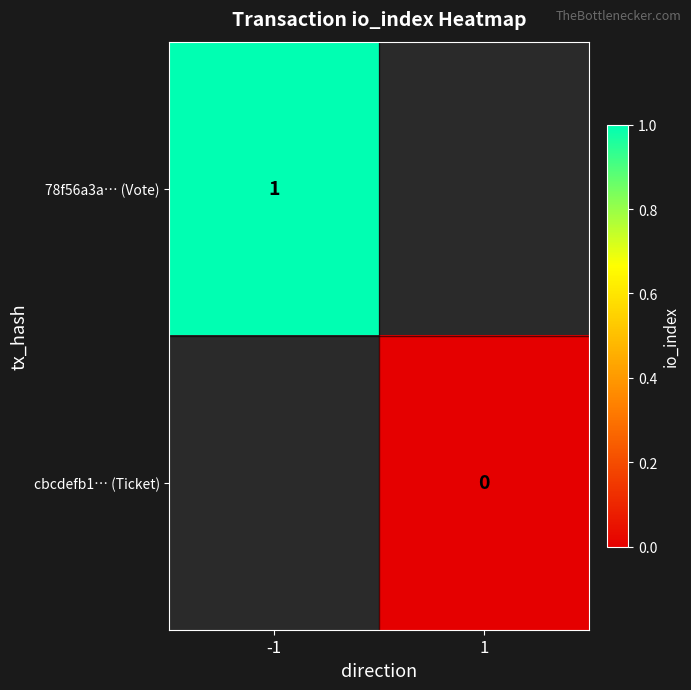

The 78f56a3a… (Vote) series shows 2 at -1. True or false?

False